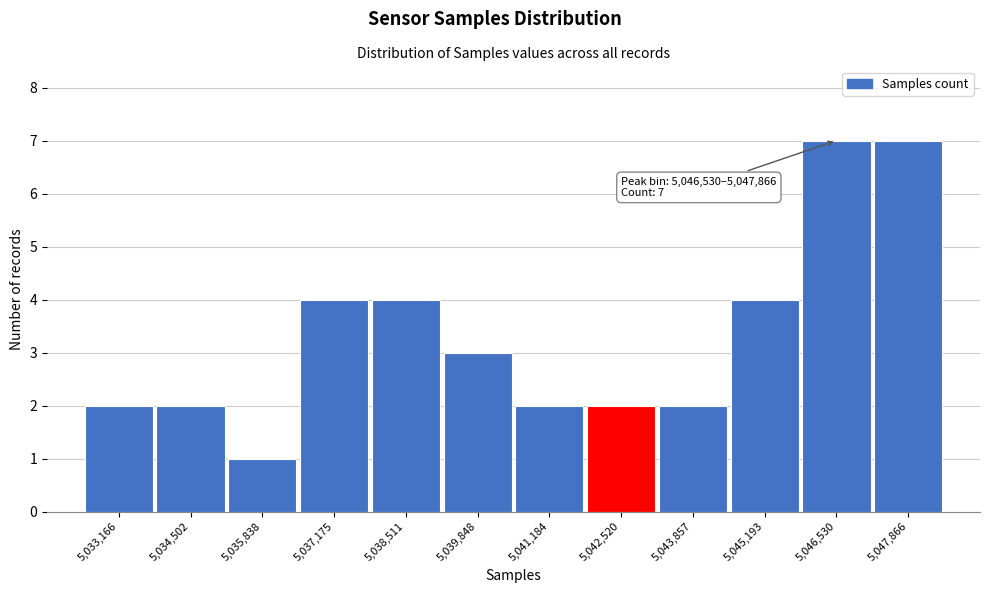

Reading left to right, extract all data points from this chart.

2	2	1	4	4	3	2	2	2	4	7	7